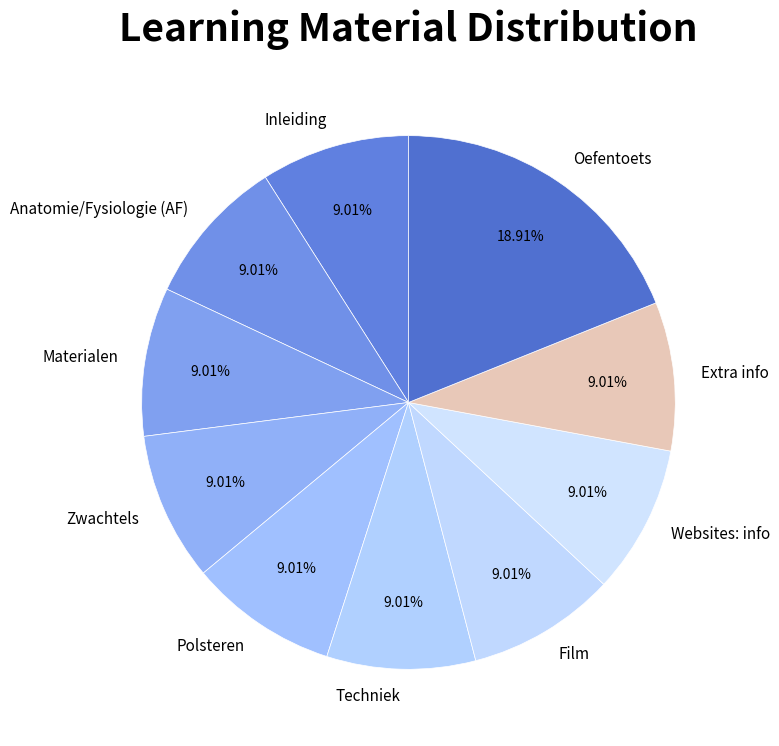

What is the ratio of the value at Techniek to the value at Polsteren?

1.0